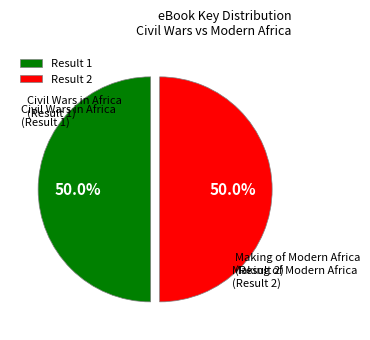

How many segments does this pie chart have?

2